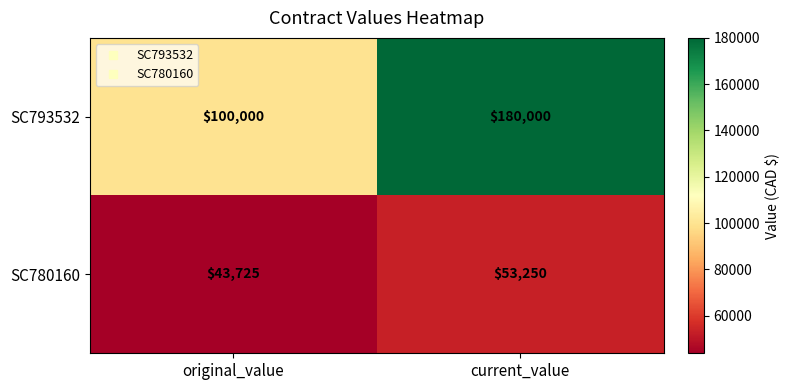

Which series changed the most between original_value and current_value?

SC793532